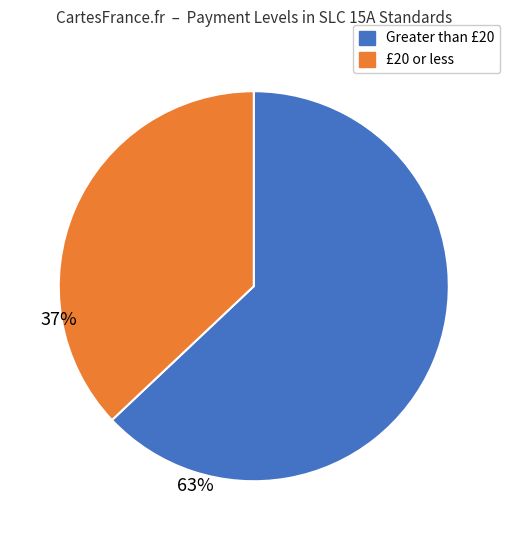

Is there any slice that represents more than half of the pie?

Yes